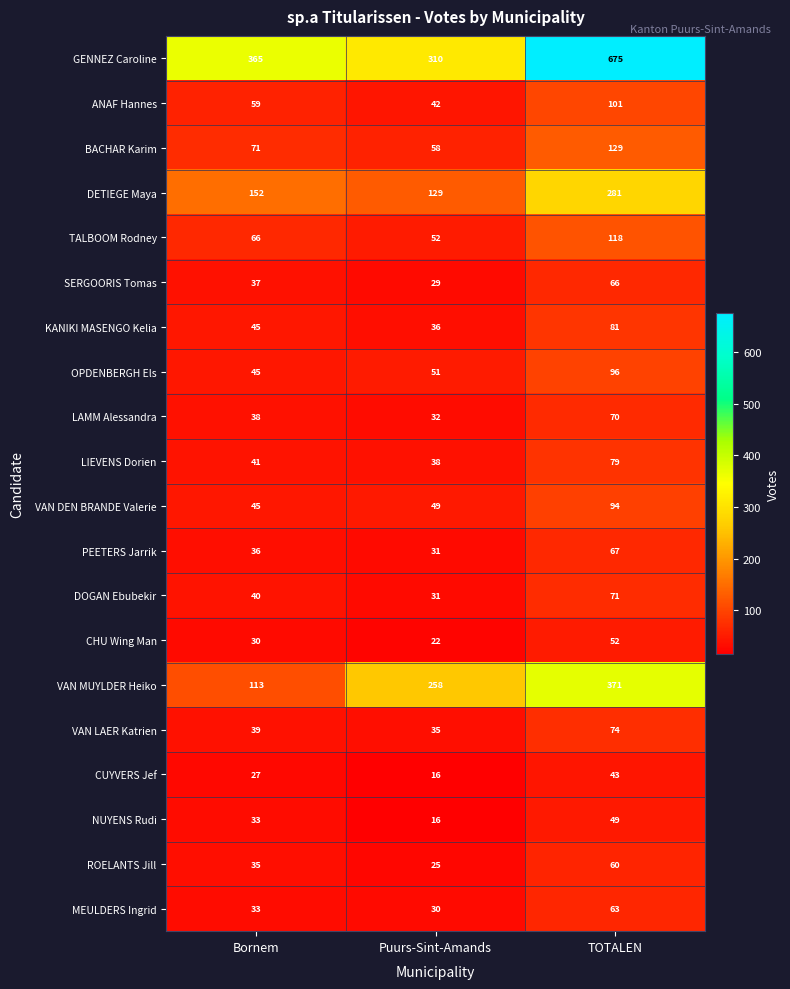

Which category has the lowest value in the VAN DEN BRANDE Valerie series?

Bornem